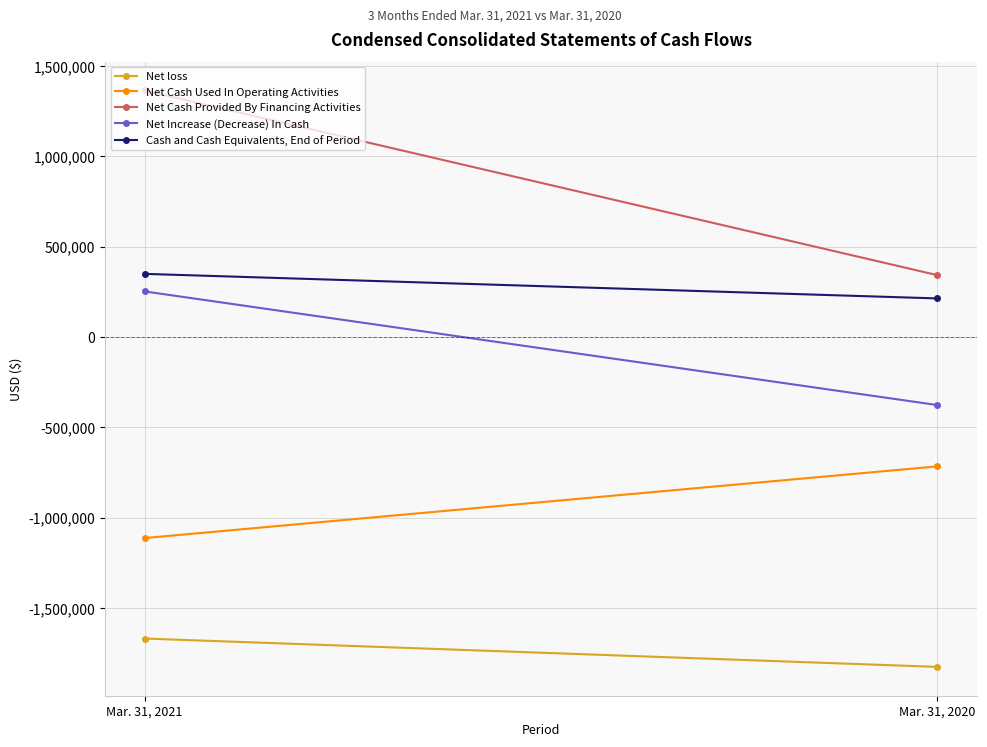

What is the maximum value shown in the chart?

1365433